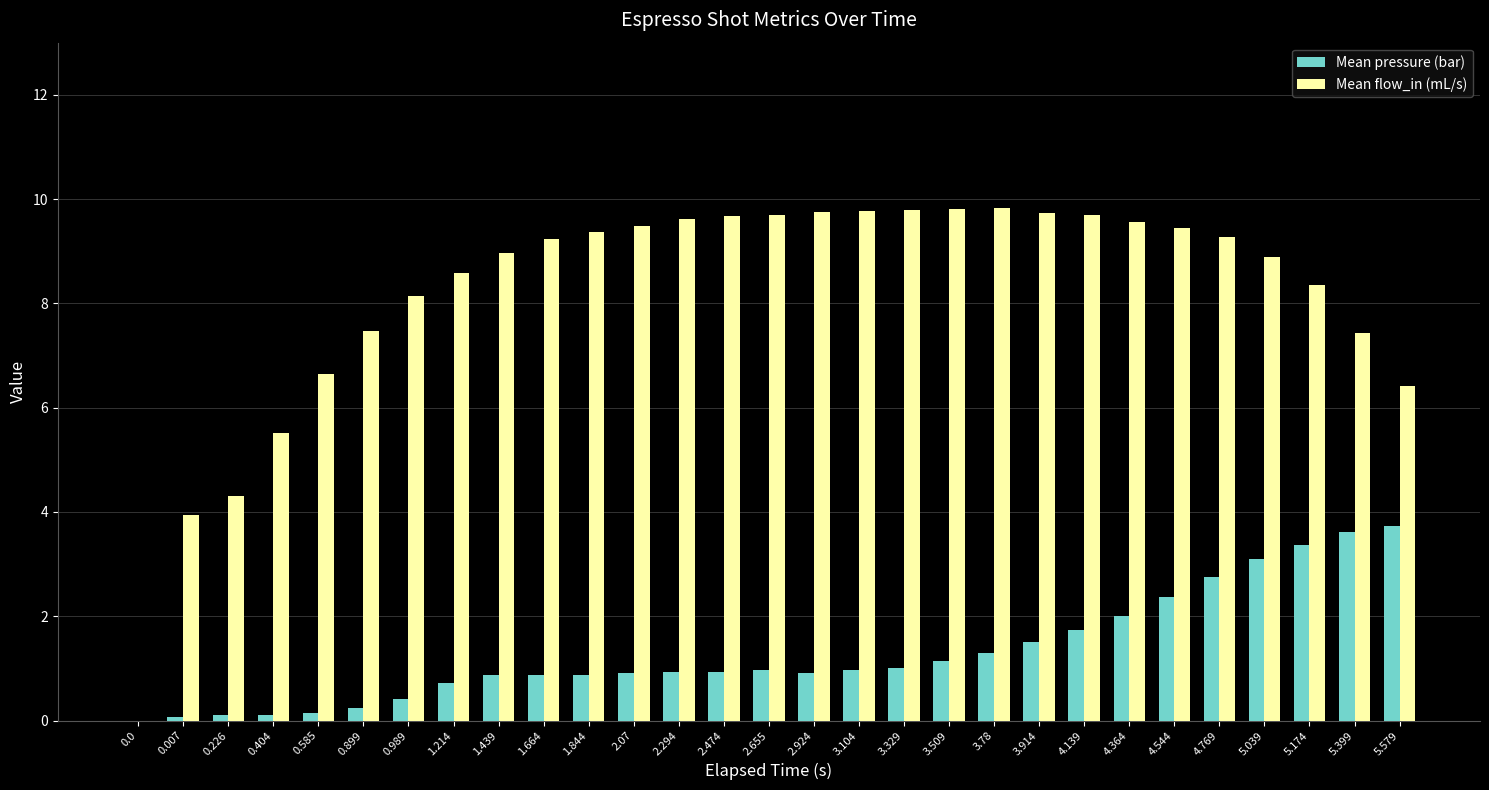

What is the greatest value displayed?

9.8